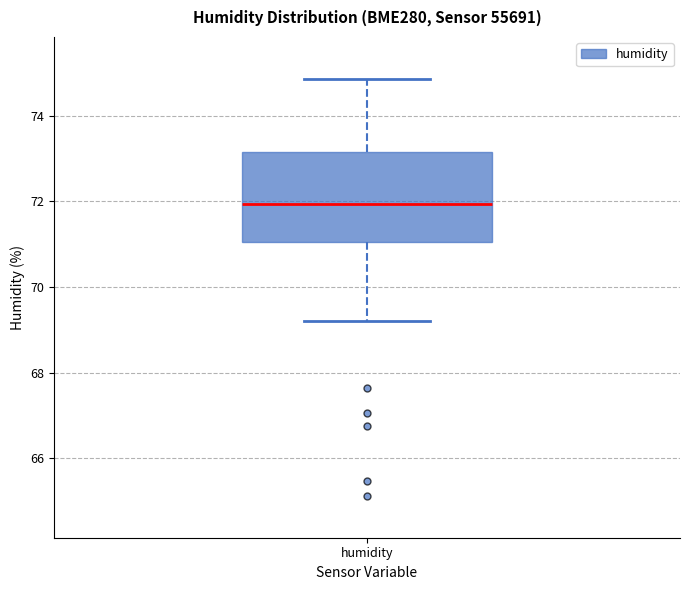

Where is the upper edge of the box for humidity on the y-axis? The values are not printed on the chart, so give them approximately, as read against the axis.

73.2